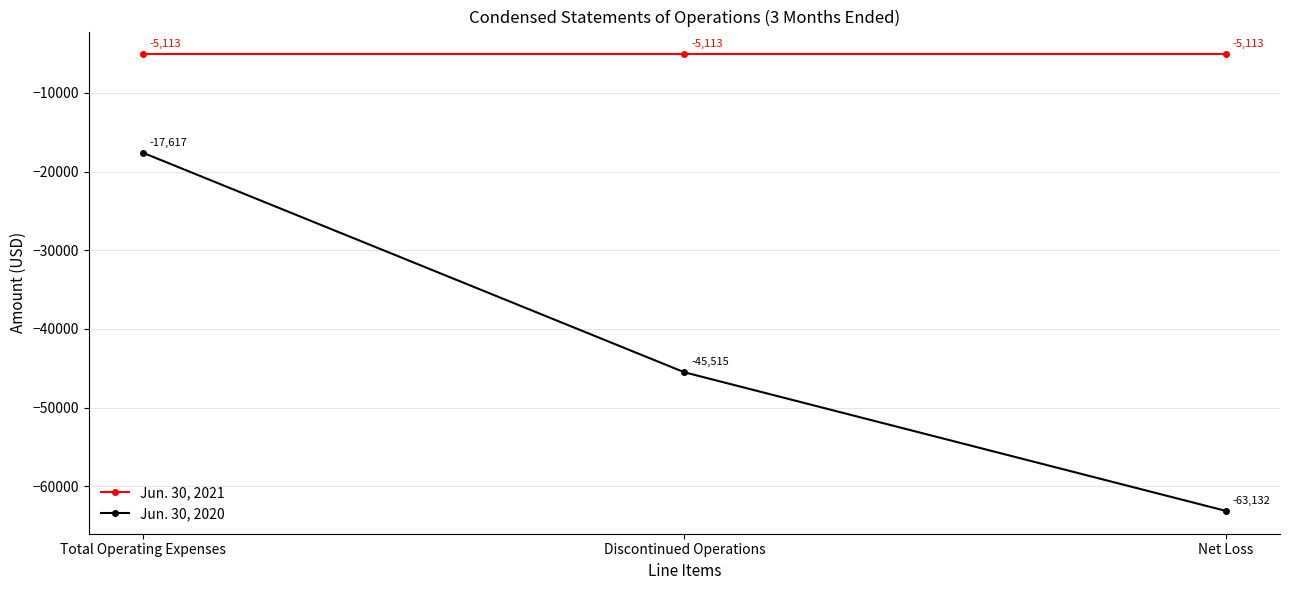

What is the difference between the highest and lowest values at Net Loss?

58019